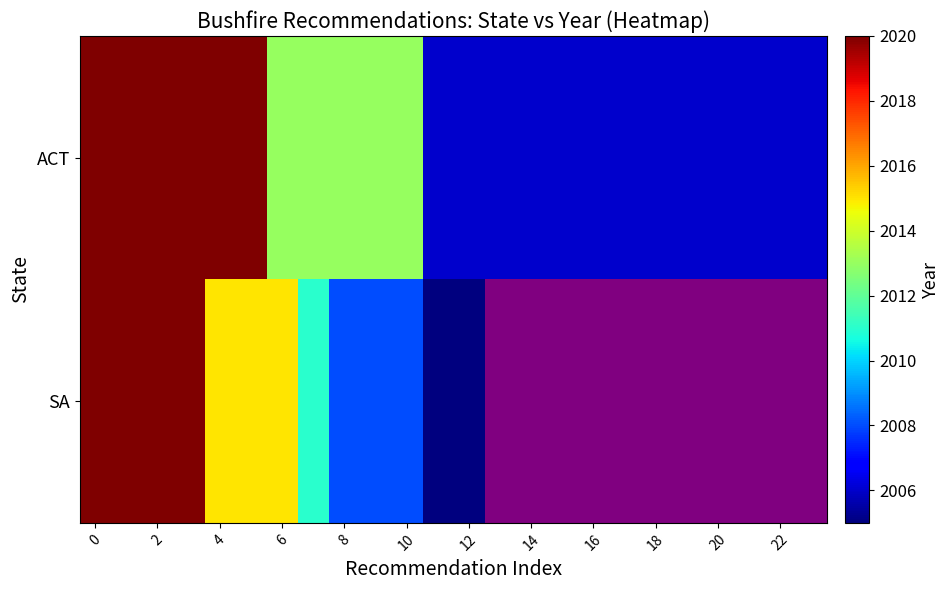

What is the greatest value displayed?

2020.0